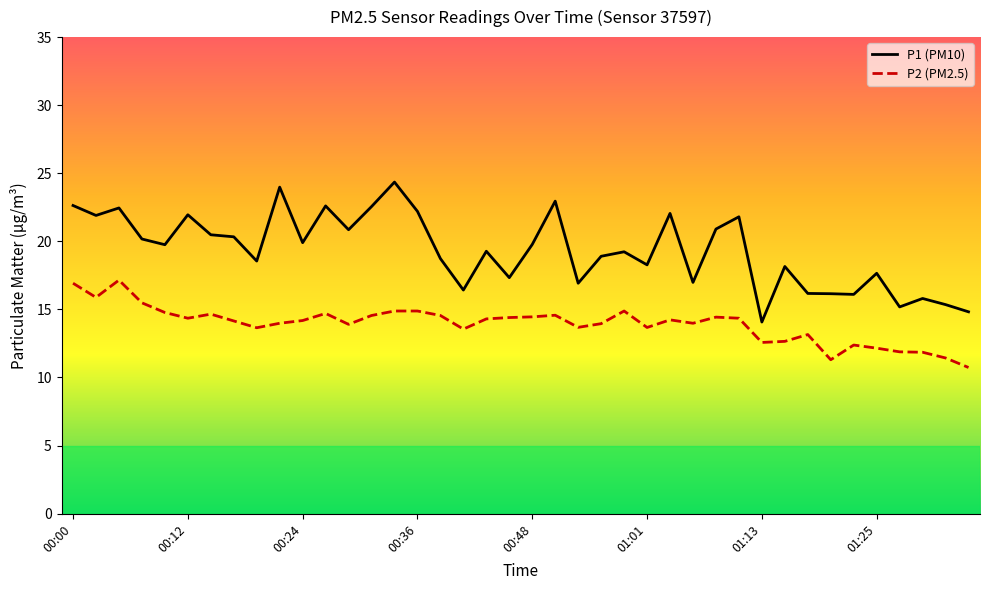

Rank the series by their average value, from highest to lowest.

P1 (PM10), P2 (PM2.5)